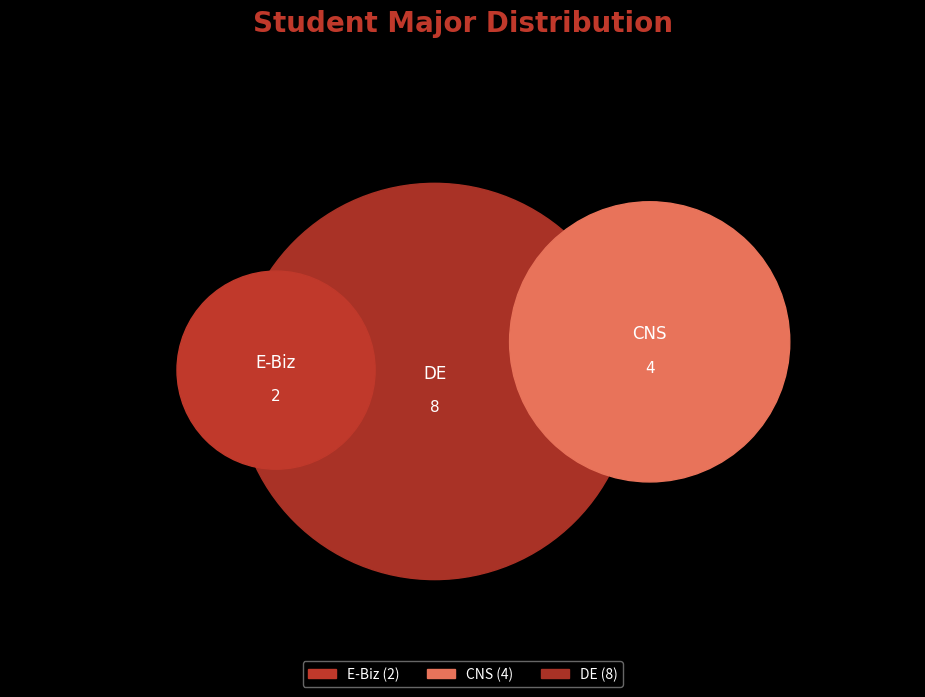

How much of the chart is everything except E-Biz?

85.7%